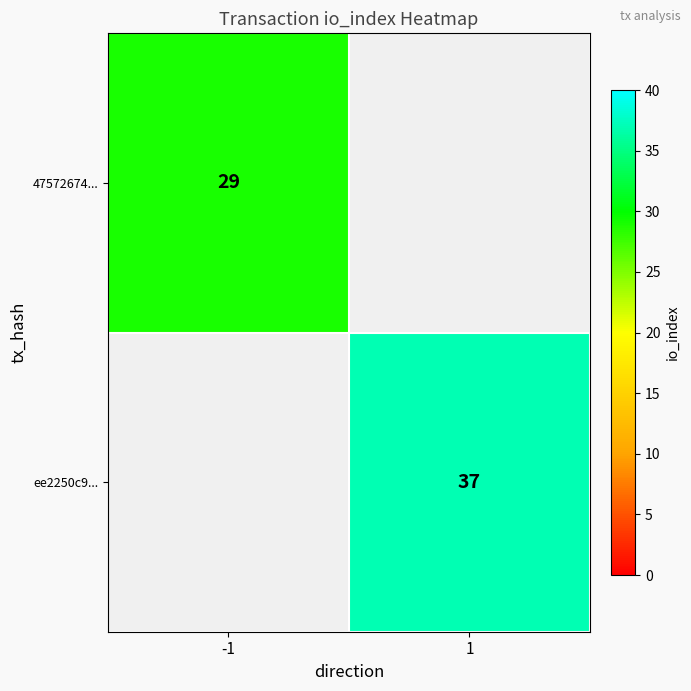

True or false: 47572674... has a value of 41 at -1.

False